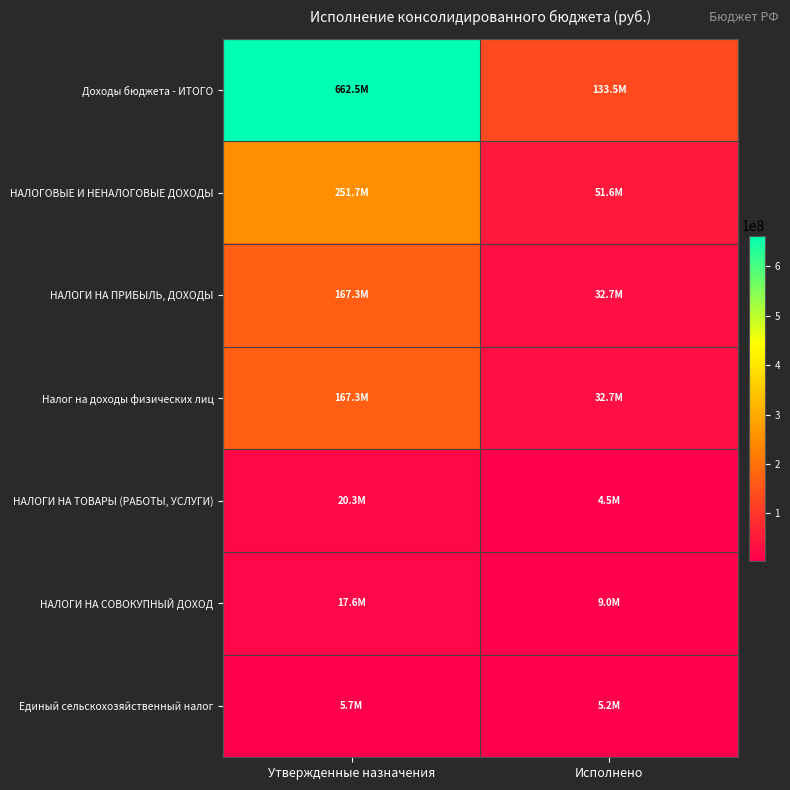

At which category is the sum across all series the highest?

Утвержденные назначения